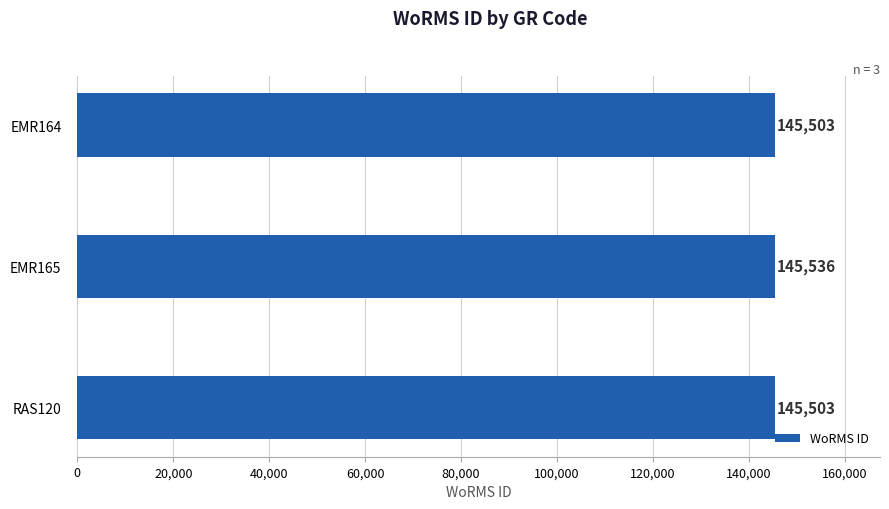

The chart shows a value of 203892 at RAS120. True or false?

False